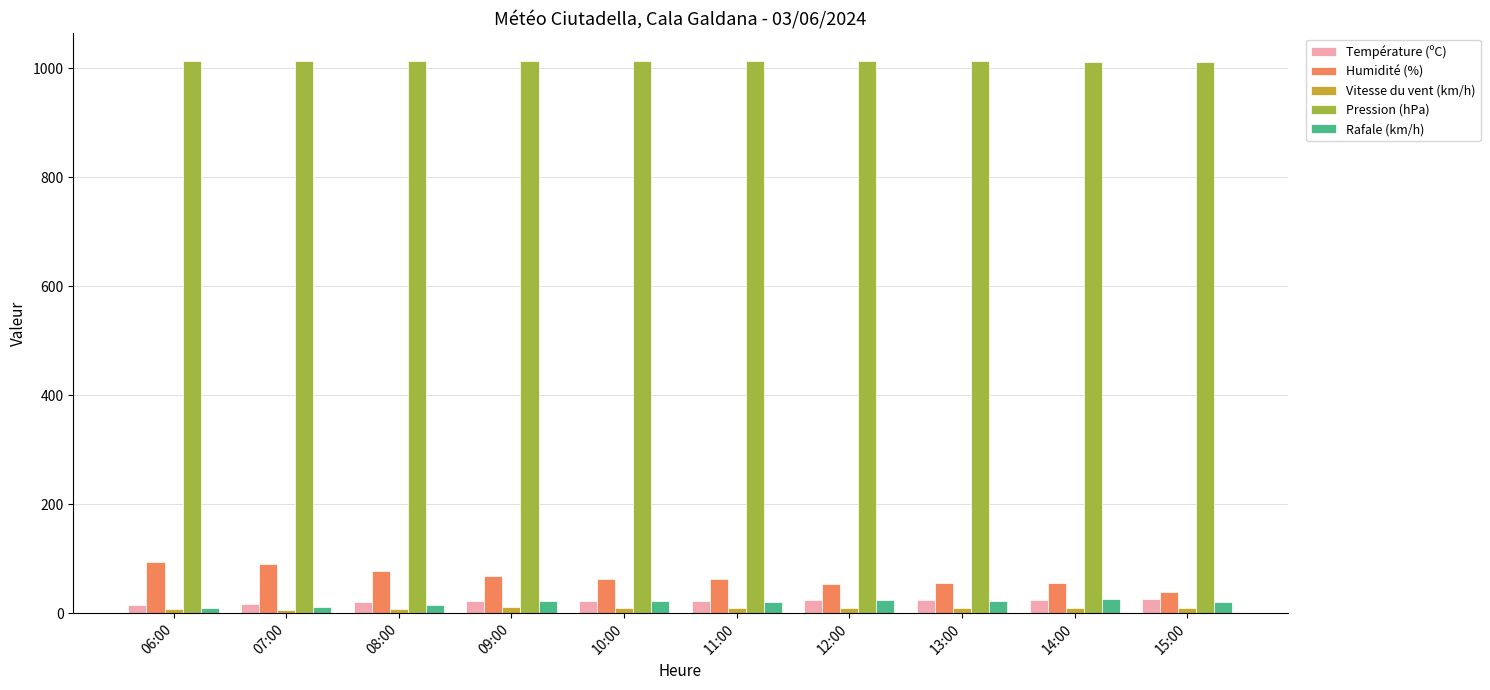

What are all the series names shown in the legend?

Température (ºC), Humidité (%), Vitesse du vent (km/h), Pression (hPa), Rafale (km/h)